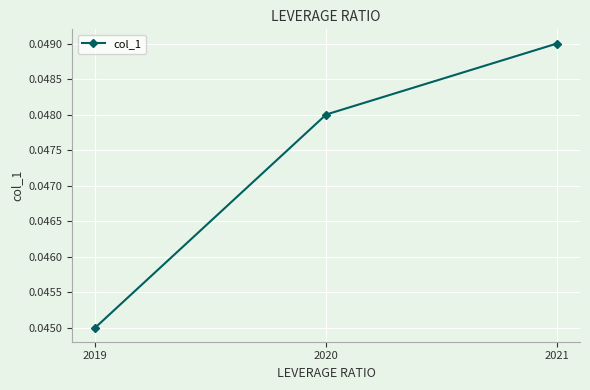

How many values are between 0 and 1?

3